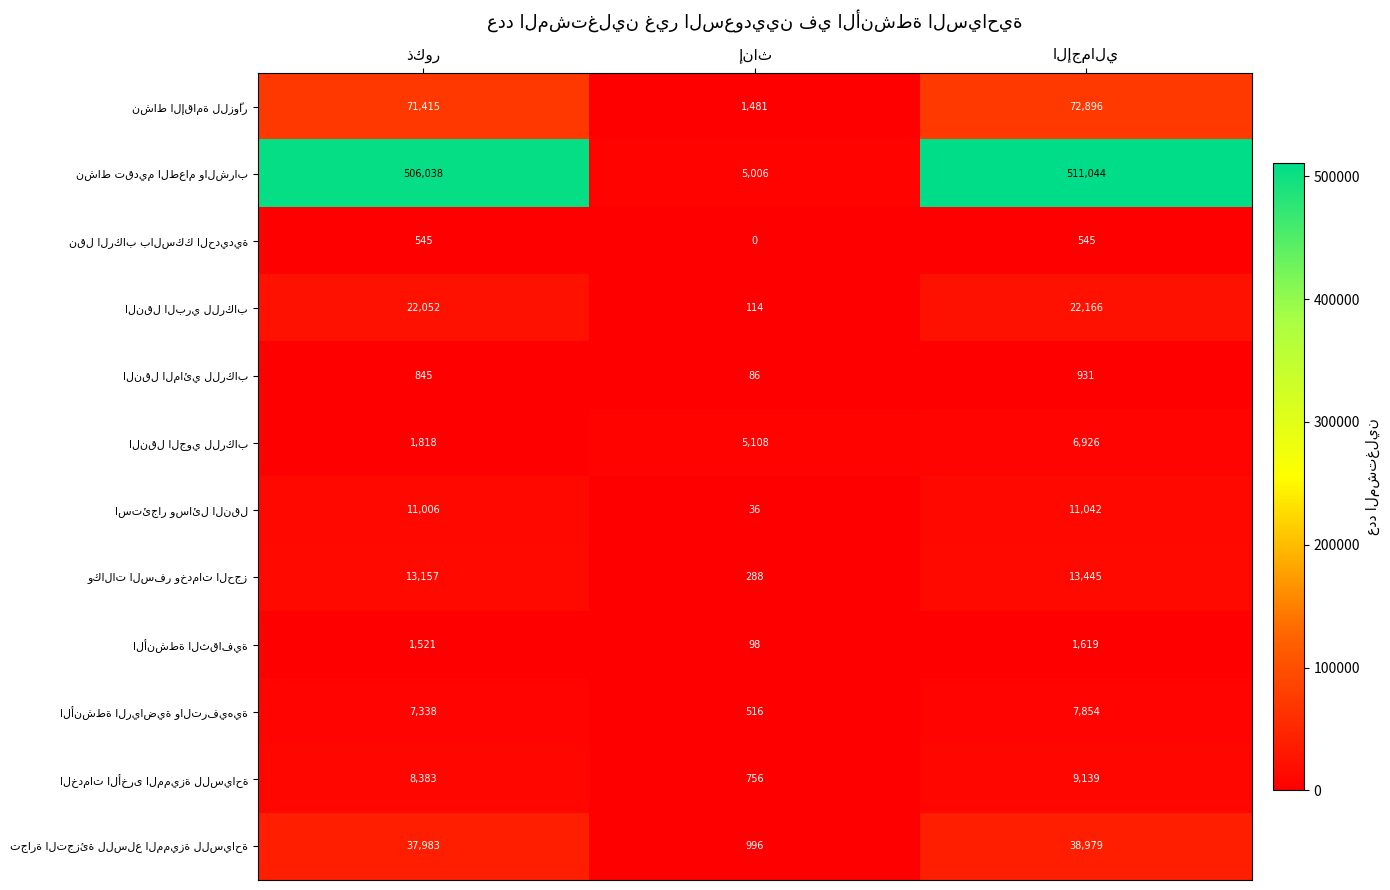

What is the maximum value shown in the chart?

511044